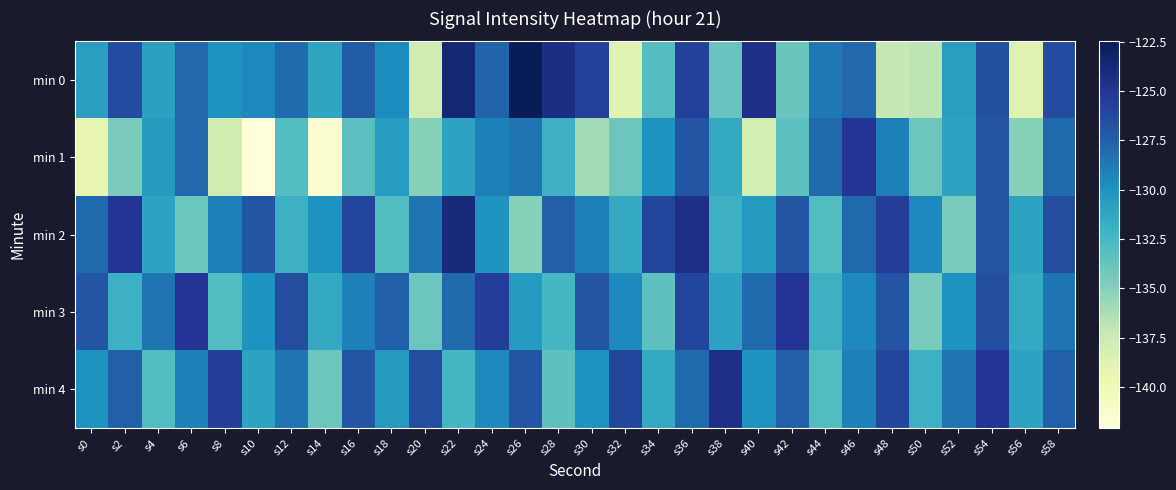

Reading left to right, list all the values displayed in this chart.

min 0: s0=-130.7	s2=-126.4	s4=-130.8	s6=-127.9	s8=-130.0	s10=-129.4	s12=-128.0	s14=-131.2	s16=-127.3	s18=-129.7	s20=-137.7	s22=-123.6	s24=-127.7	s26=-122.5	s28=-124.3	s30=-125.7	s32=-138.9	s34=-133.1	s36=-125.7	s38=-133.9	s40=-124.5	s42=-134.0	s44=-128.7	s46=-127.9	s48=-137.1	s50=-136.9	s52=-130.7	s54=-126.6	s56=-138.7	s58=-126.4
min 1: s0=-139.3	s2=-134.6	s4=-130.5	s6=-127.9	s8=-137.8	s10=-142.1	s12=-133.0	s14=-141.5	s16=-133.3	s18=-130.5	s20=-135.0	s22=-131.0	s24=-129.0	s26=-128.5	s28=-132.0	s30=-136.0	s32=-134.0	s34=-130.0	s36=-127.0	s38=-131.5	s40=-138.0	s42=-133.5	s44=-128.0	s46=-125.0	s48=-129.0	s50=-134.0	s52=-131.0	s54=-127.0	s56=-135.0	s58=-128.0
min 2: s0=-128.0	s2=-125.0	s4=-131.0	s6=-134.0	s8=-129.0	s10=-127.0	s12=-132.0	s14=-130.0	s16=-126.0	s18=-133.0	s20=-128.5	s22=-124.0	s24=-130.0	s26=-135.0	s28=-127.5	s30=-129.0	s32=-131.5	s34=-126.0	s36=-124.5	s38=-132.0	s40=-130.5	s42=-127.0	s44=-133.0	s46=-128.0	s48=-125.5	s50=-129.5	s52=-134.5	s54=-127.0	s56=-131.0	s58=-126.5
min 3: s0=-127.0	s2=-132.0	s4=-128.5	s6=-125.0	s8=-133.0	s10=-130.0	s12=-126.5	s14=-131.5	s16=-129.0	s18=-127.5	s20=-134.0	s22=-128.0	s24=-125.5	s26=-130.5	s28=-132.5	s30=-127.0	s32=-129.5	s34=-133.5	s36=-126.0	s38=-131.0	s40=-128.0	s42=-125.0	s44=-132.0	s46=-129.5	s48=-127.0	s50=-134.5	s52=-130.0	s54=-126.5	s56=-131.5	s58=-128.5
min 4: s0=-130.0	s2=-127.5	s4=-133.0	s6=-129.0	s8=-125.5	s10=-131.0	s12=-128.5	s14=-134.0	s16=-127.0	s18=-130.5	s20=-126.5	s22=-132.5	s24=-129.5	s26=-127.0	s28=-133.5	s30=-130.0	s32=-126.0	s34=-131.5	s36=-128.0	s38=-124.5	s40=-130.0	s42=-127.5	s44=-133.0	s46=-129.0	s48=-126.0	s50=-132.0	s52=-128.5	s54=-125.0	s56=-131.0	s58=-127.5